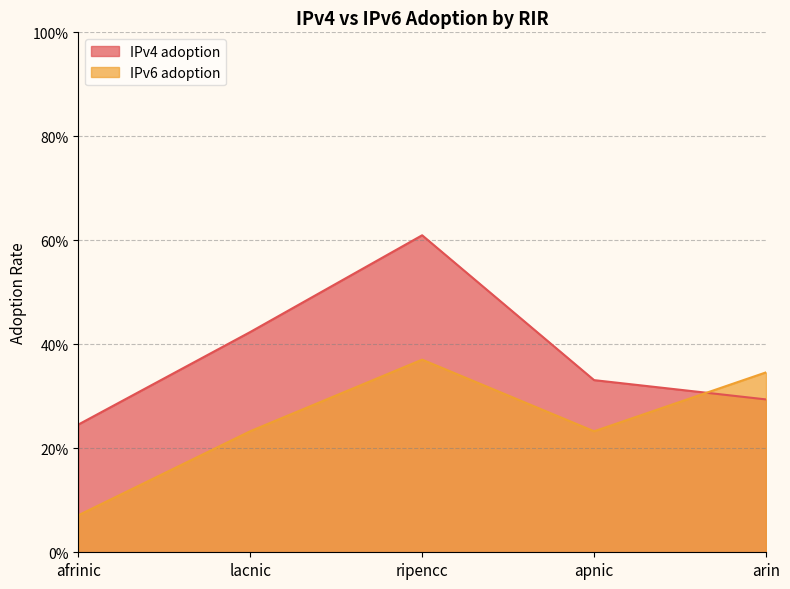

How many intersections are there between IPv4 adoption and IPv6 adoption?

1